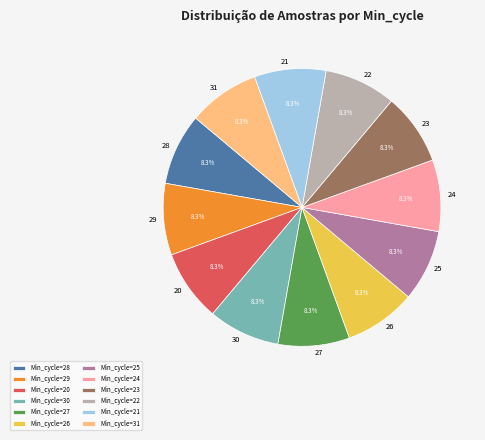

Does 30 represent more than half of the total?

No